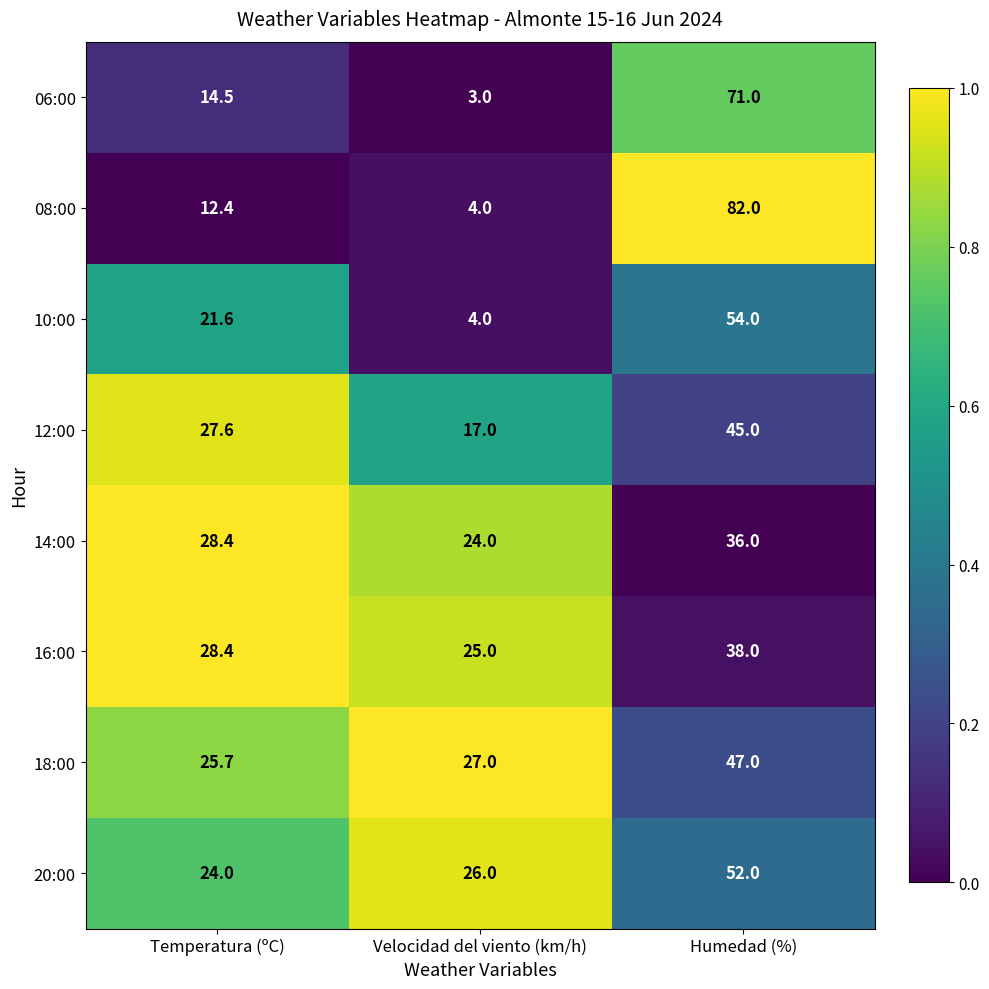

Which category has the lowest value across all series?

Velocidad del viento (km/h)